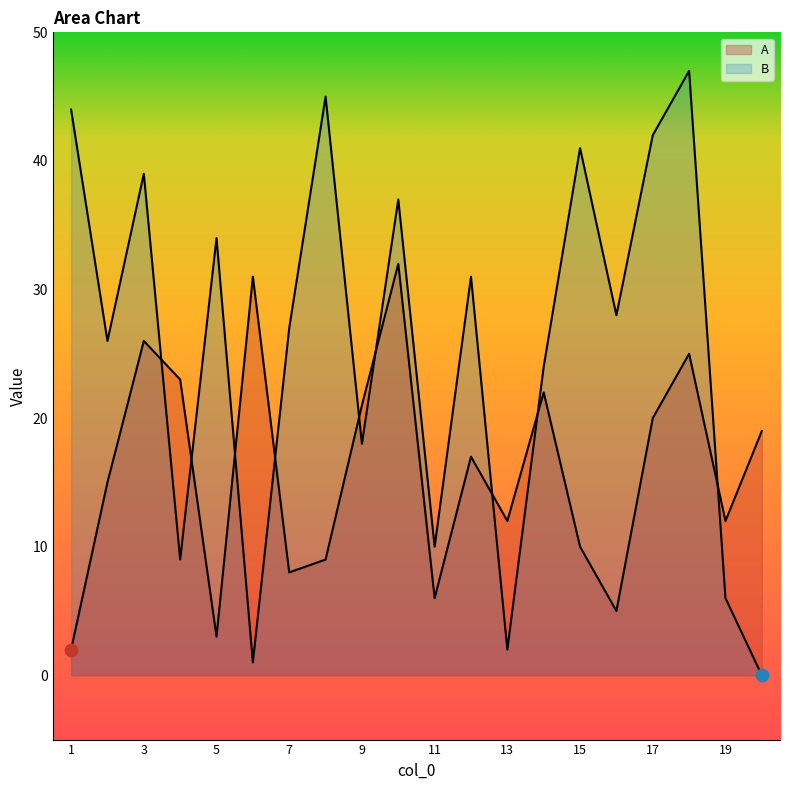

Is the value of B at 2 greater than the value of A at 16?

Yes